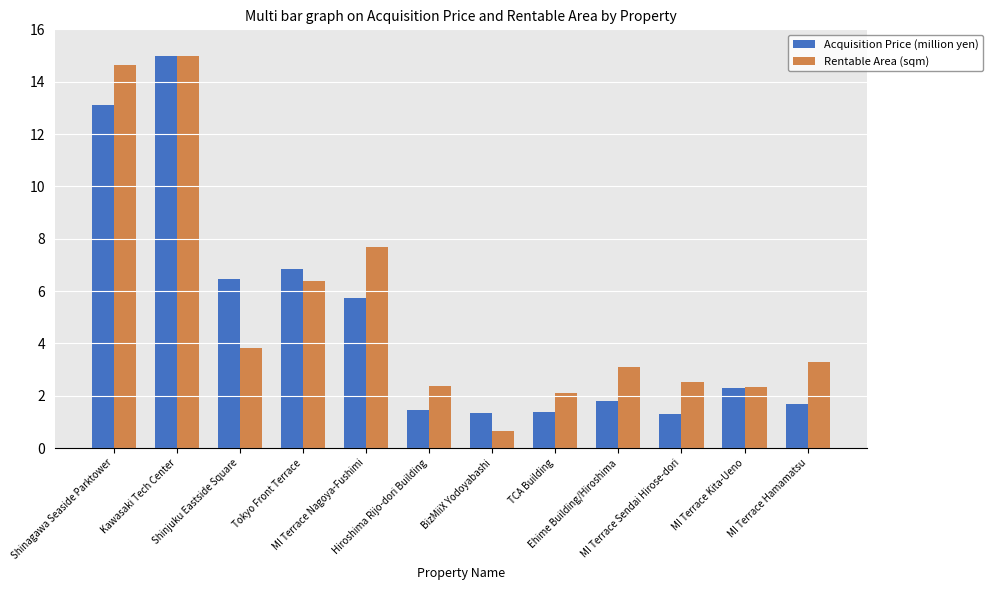

Rank the series by their average value, from highest to lowest.

Rentable Area (sqm), Acquisition Price (million yen)